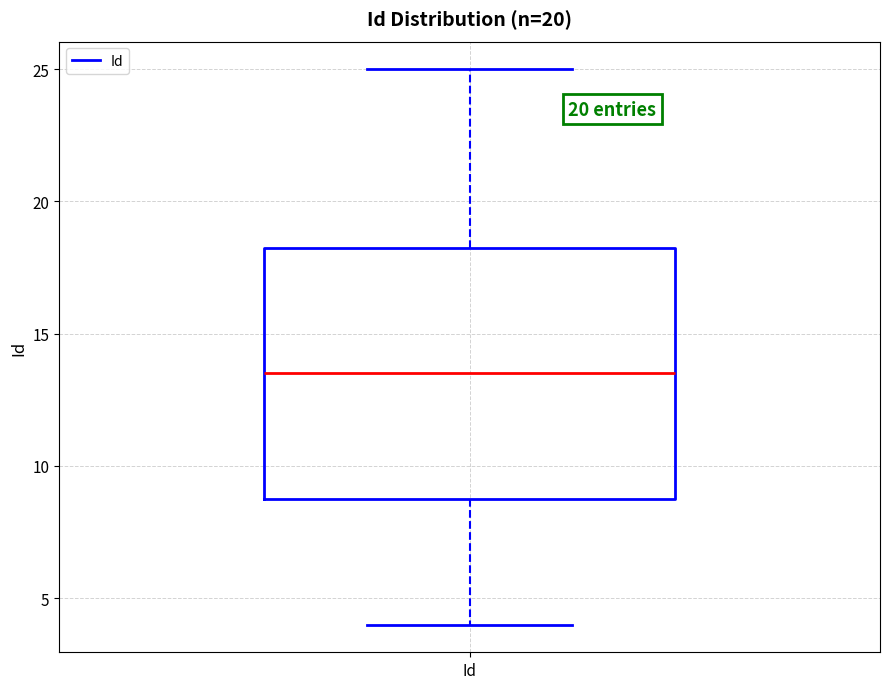

Where is the lower edge of the box for Id on the y-axis? The values are not printed on the chart, so give them approximately, as read against the axis.

9.0